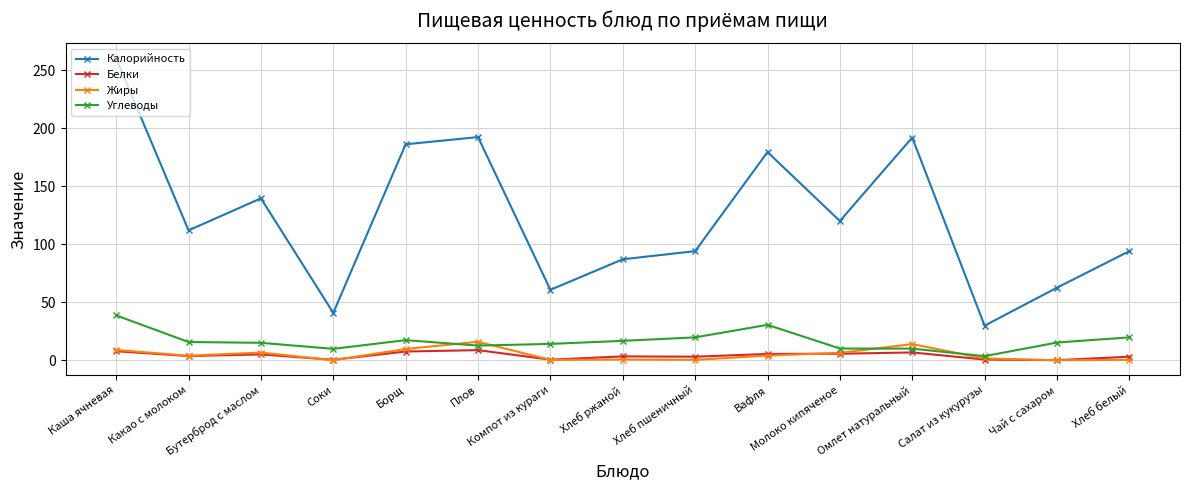

What is the value of the Углеводы point at the 11th from the left?

10.1